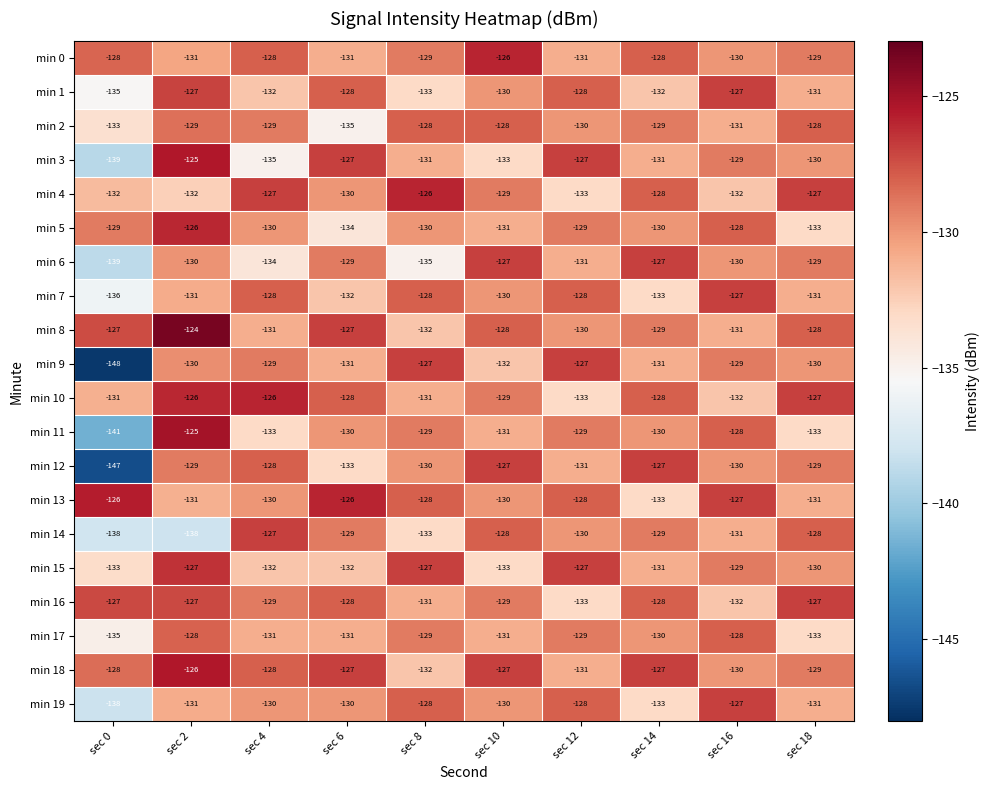

What is the maximum value shown in the chart?

-124